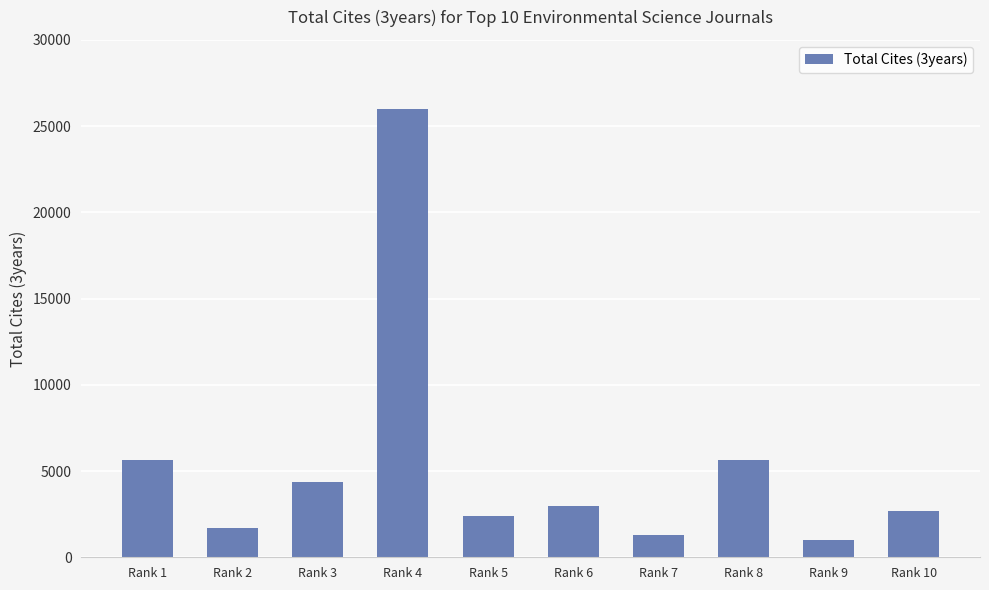

What is the approximate value at Rank 5, to the nearest 50?

2400